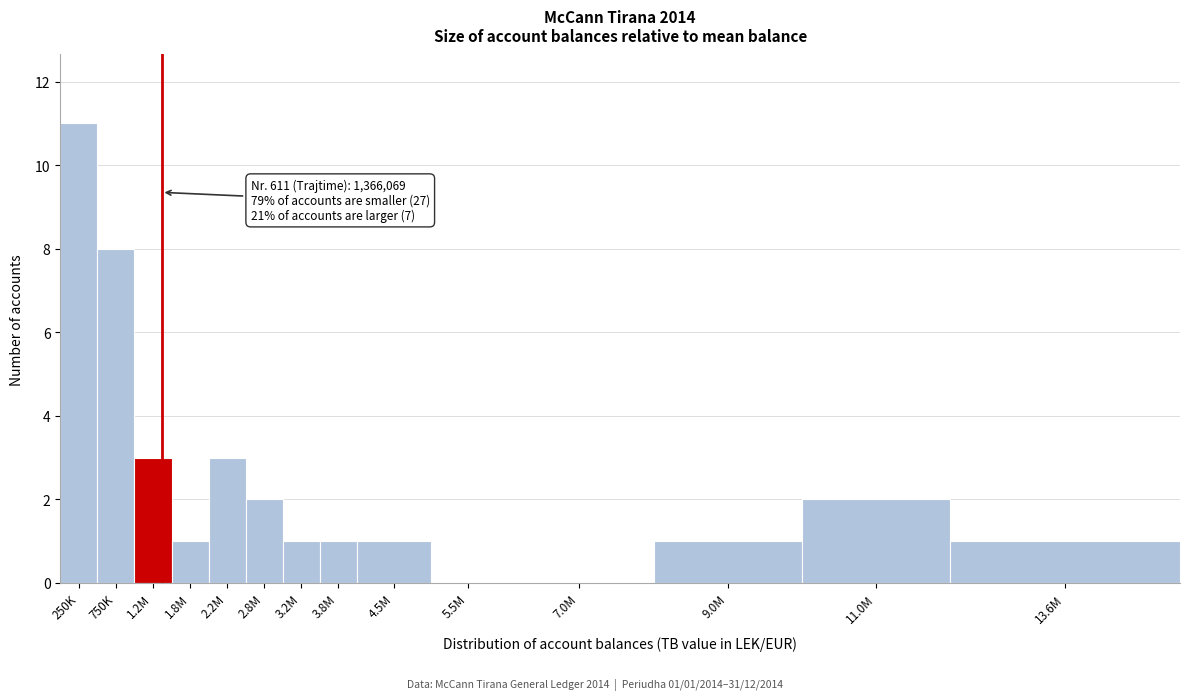

Reading left to right, transcribe all the data shown in this chart.

250K=11	750K=8	1.2M=3	1.8M=1	2.2M=3	2.8M=2	3.2M=1	3.8M=1	4.5M=1	5.5M=0	7.0M=0	9.0M=1	11.0M=2	13.6M=1